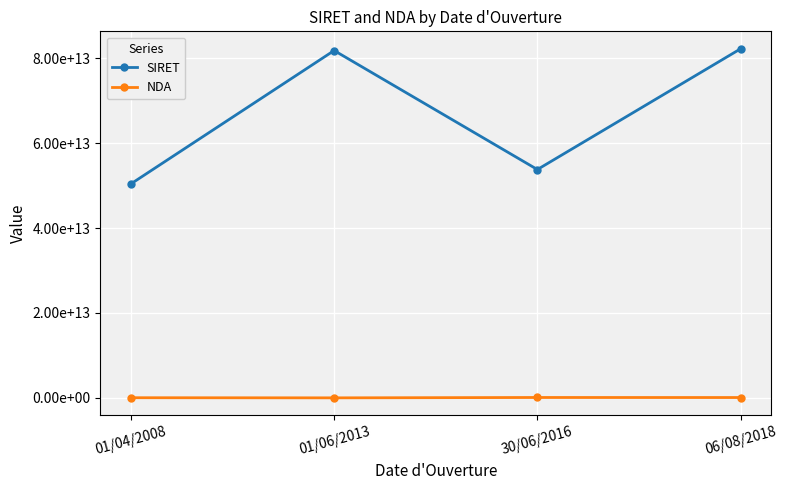

What are all the series names shown in the legend?

SIRET, NDA